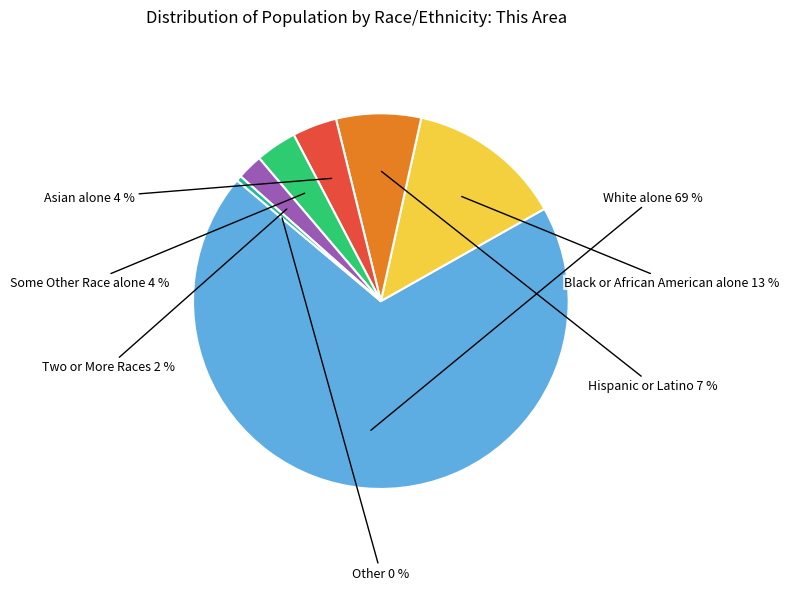

To the nearest percent, what is the difference between the largest and smallest slice percentages?

69%